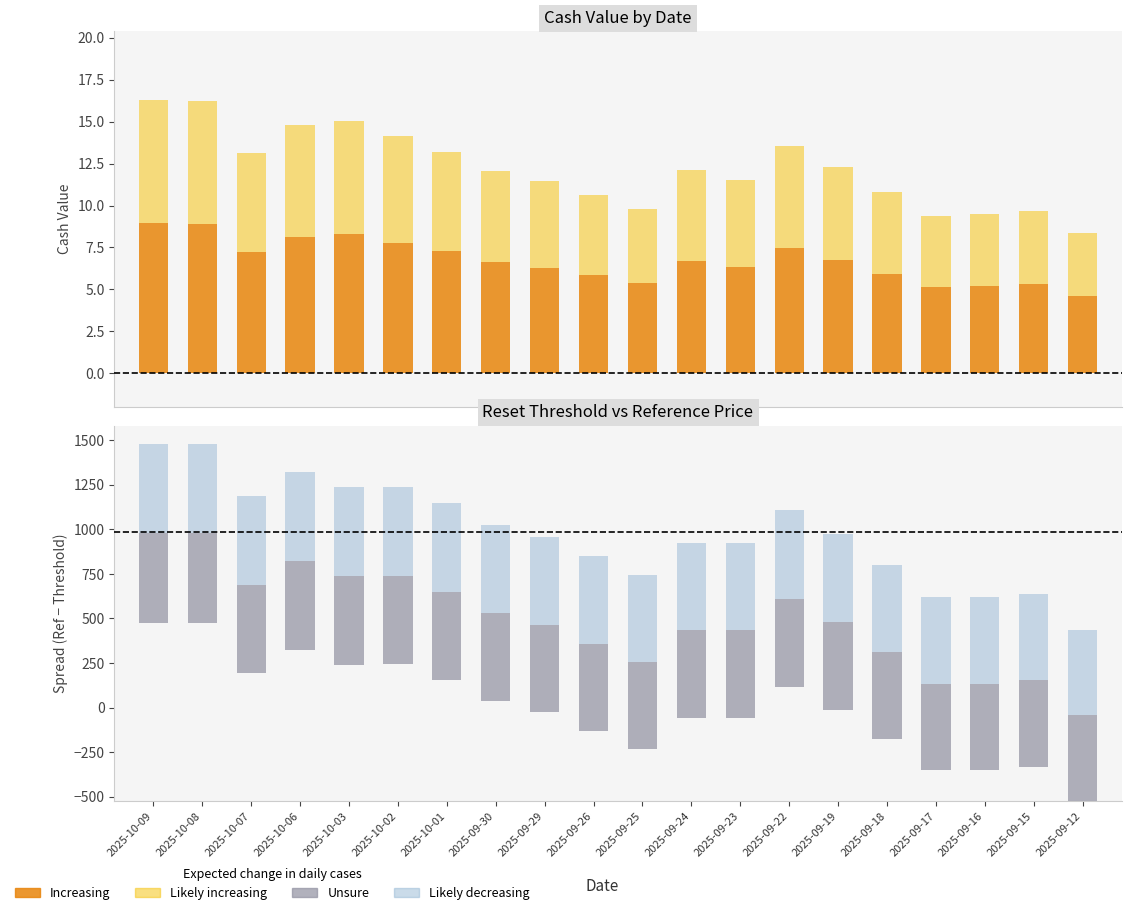

Are the bars grouped side by side (vs. stacked)?

Yes